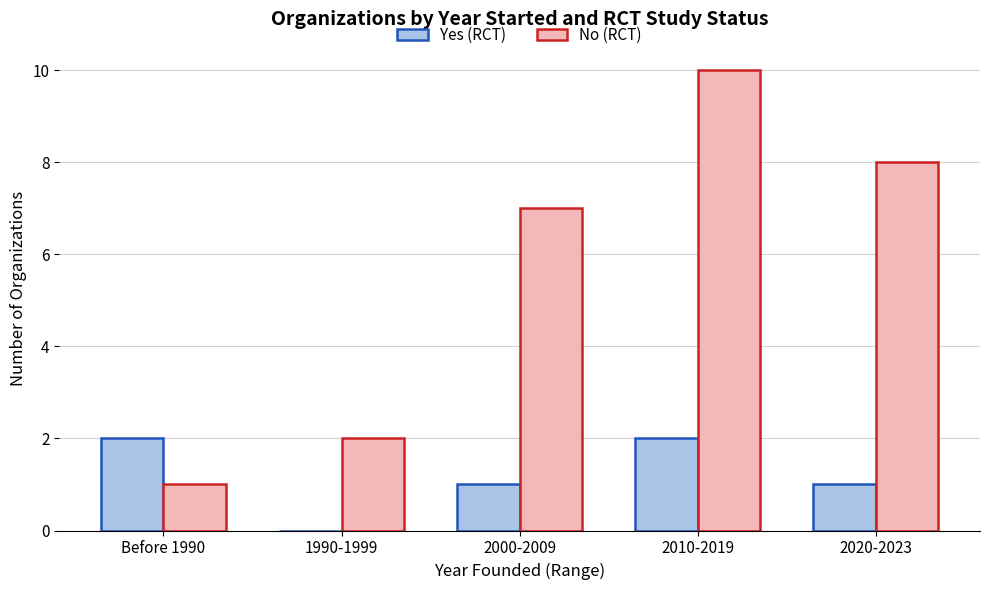

What is the sum of the No (RCT) values at 2000-2009 and Before 1990?

8